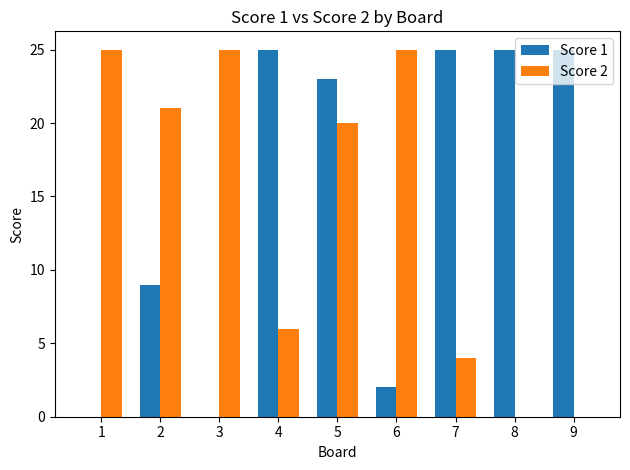

The value of Score 2 at 2 is 37. True or false?

False